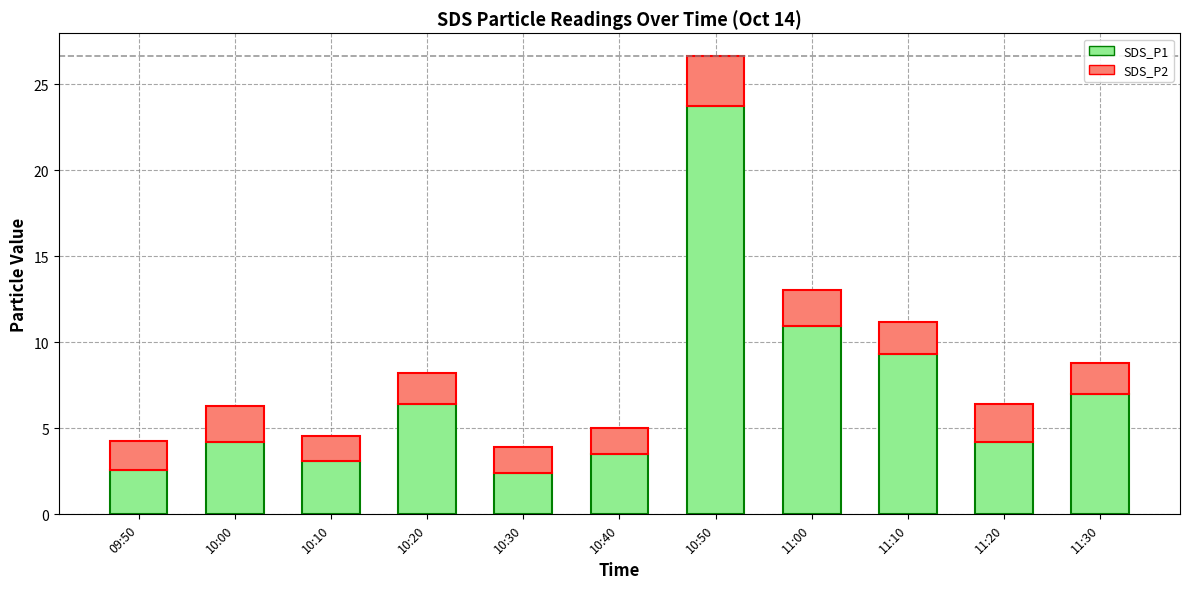

What are all the series names shown in the legend?

SDS_P1, SDS_P2